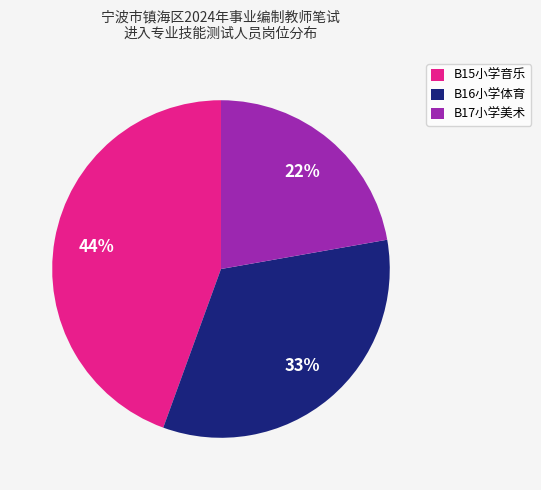

How many segments does this pie chart have?

3